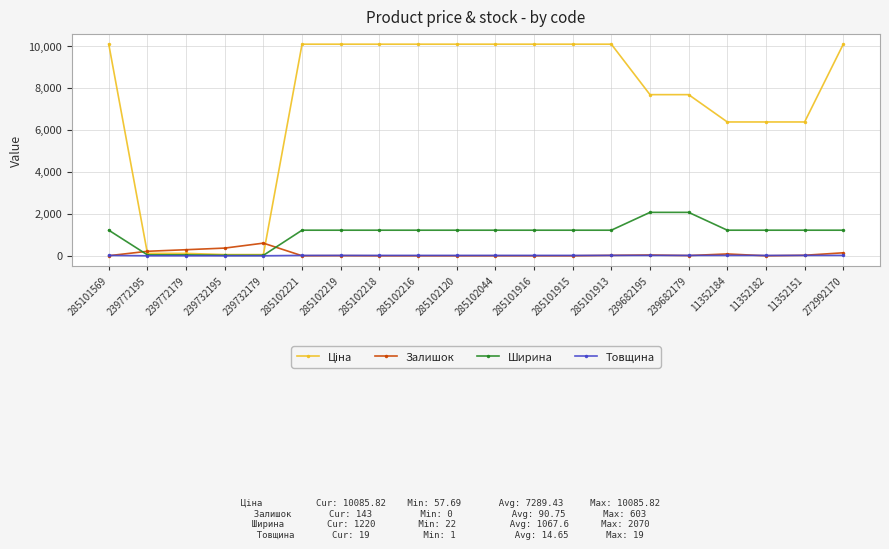

True or false: Залишок has a value of 603.0 at 239732179.

True